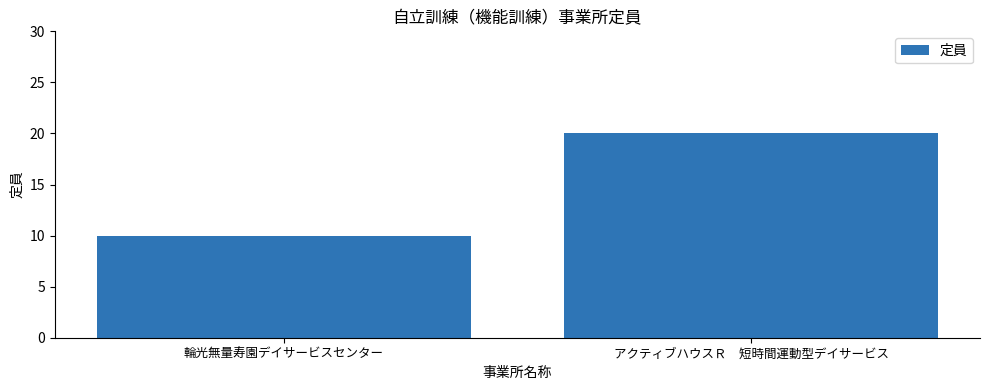

List the labels in order of value, largest first.

アクティブハウスＲ　短時間運動型デイサービス, 輪光無量寿園デイサービスセンター